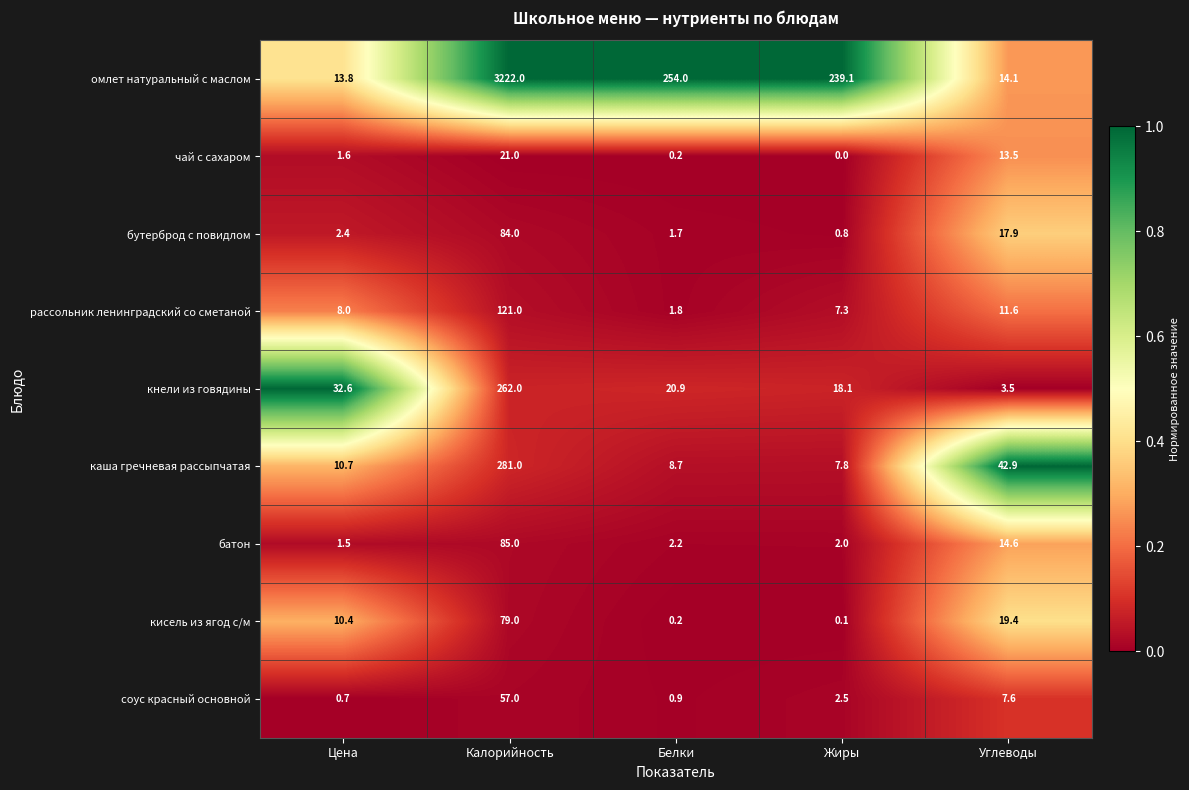

The каша гречневая рассыпчатая series shows 7.8 at Жиры. True or false?

True